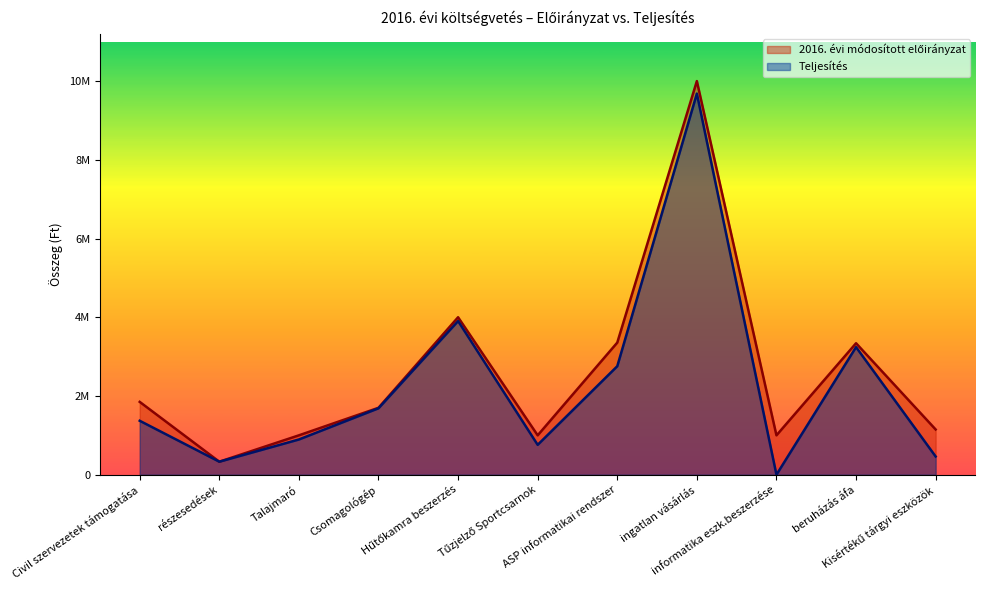

What is the average value of the 2016. évi módosított előirányzat series?

2611364